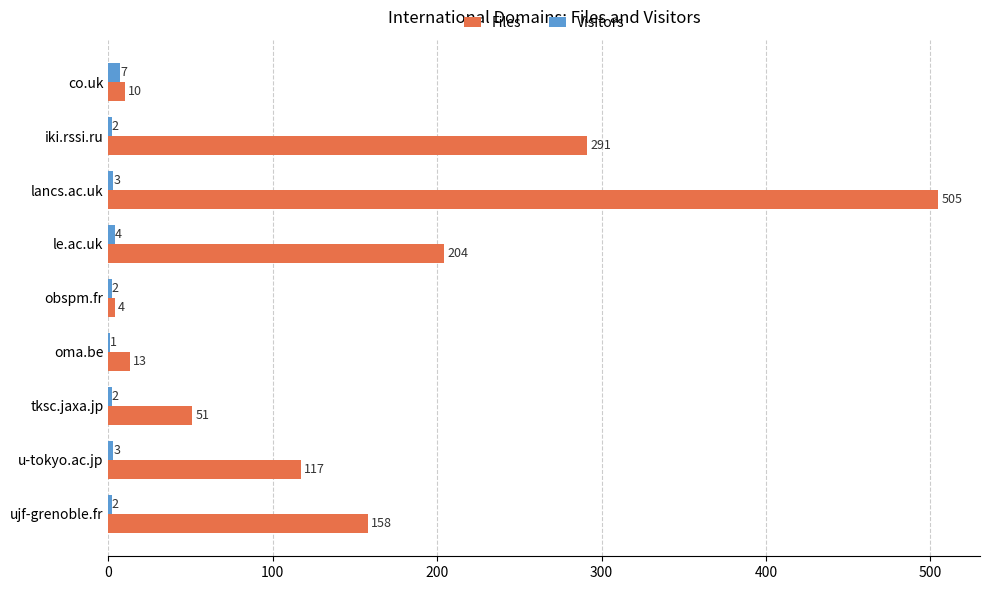

Which series has the largest total across all categories?

Files